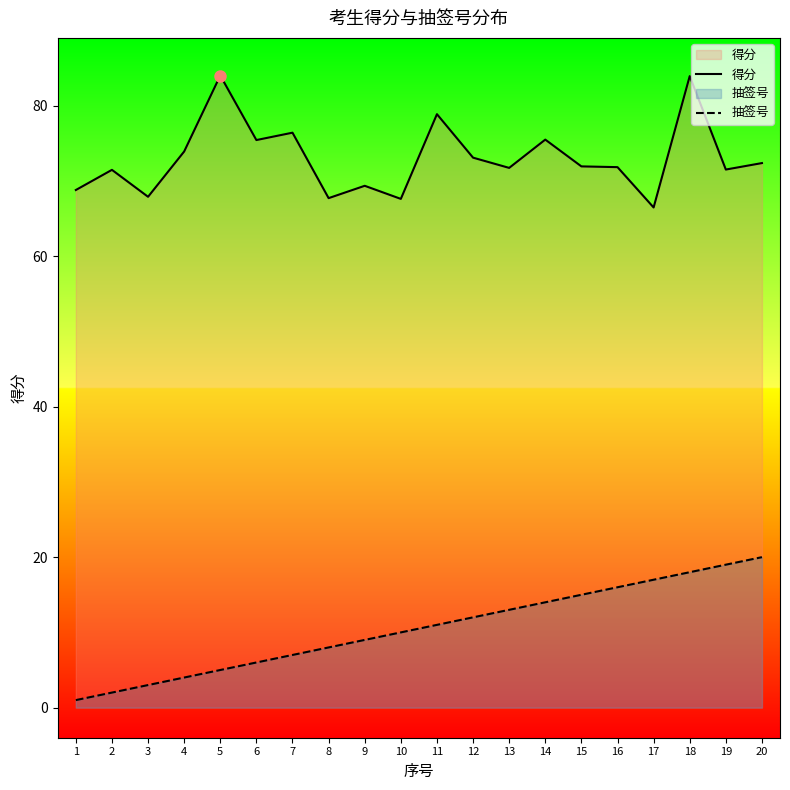

Between 4 and 8, which series saw the biggest shift?

得分